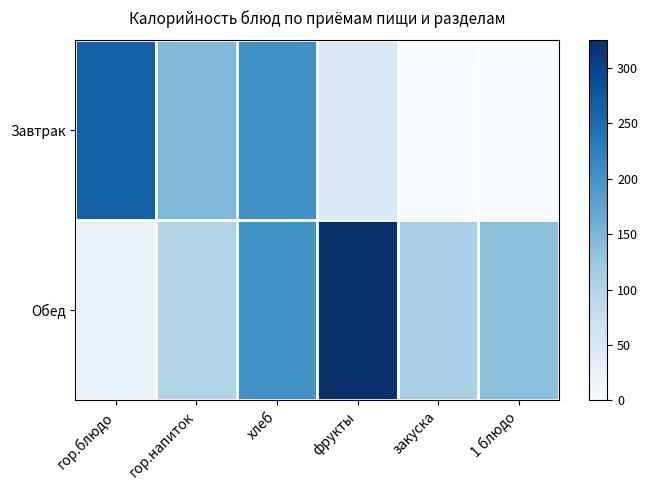

List the series in order of their overall mean, lowest first.

Завтрак, Обед